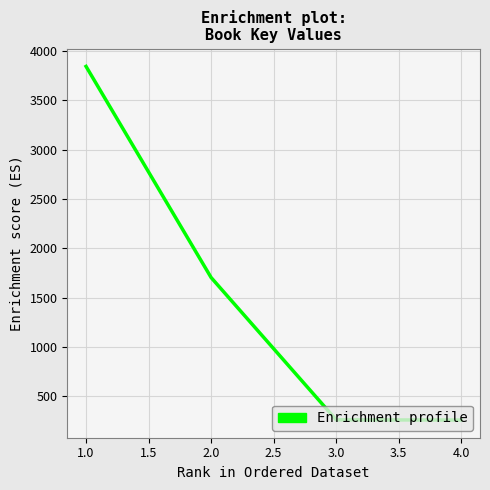

Is it true that the value at 4.0 is 259?

True